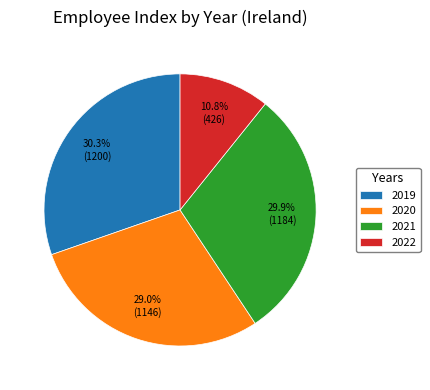

Is there a majority slice in this chart?

No